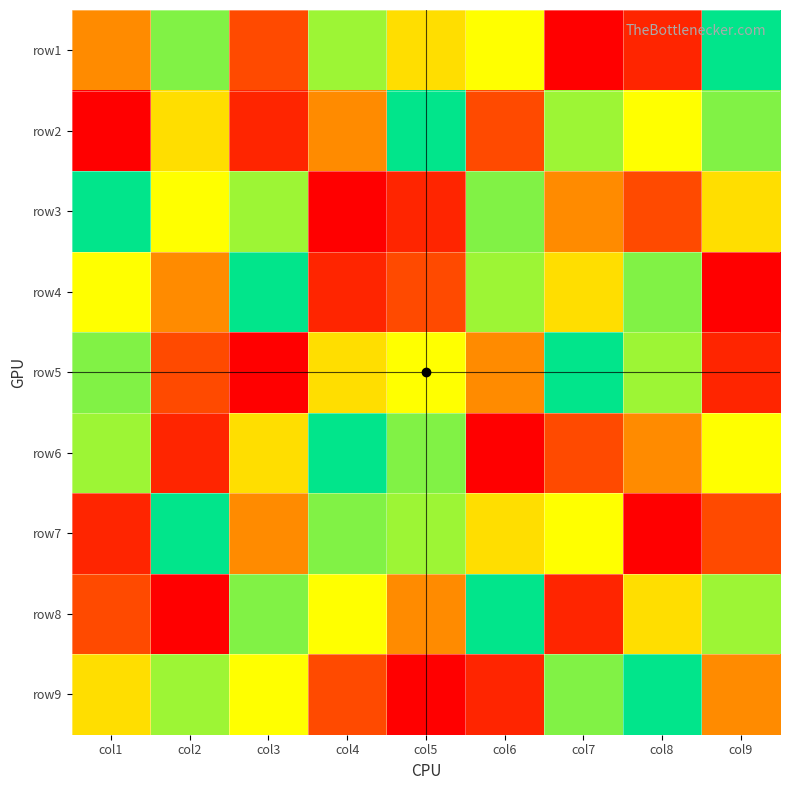

The row4 series shows 9 at col1. True or false?

True